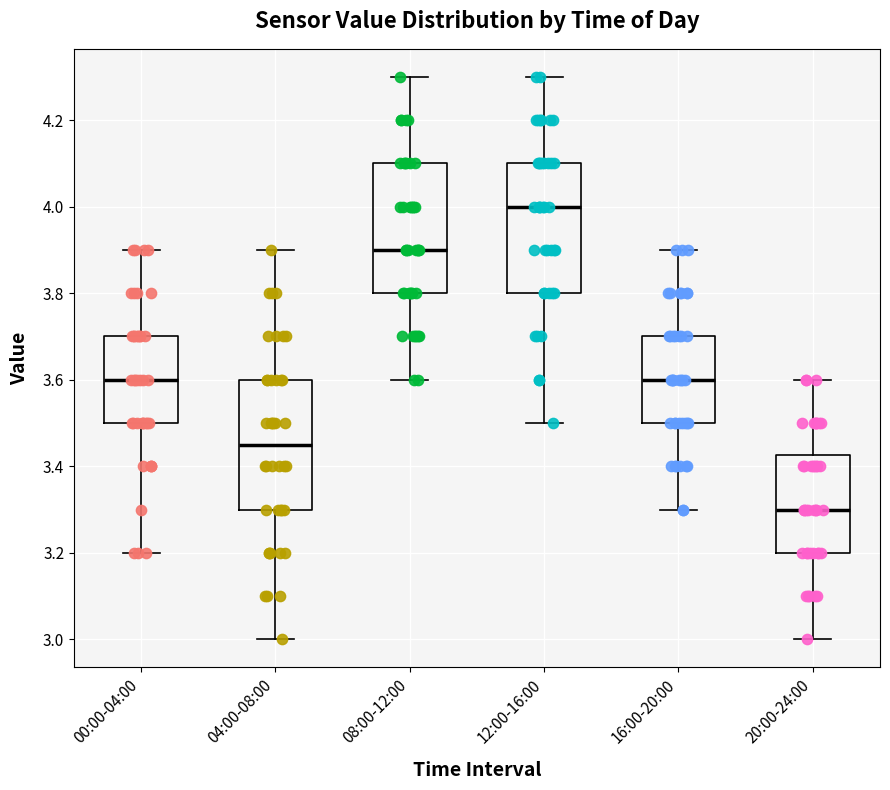

Where does the lower whisker of the box for 08:00-12:00 end on the y-axis? The values are not printed on the chart, so give them approximately, as read against the axis.

3.60